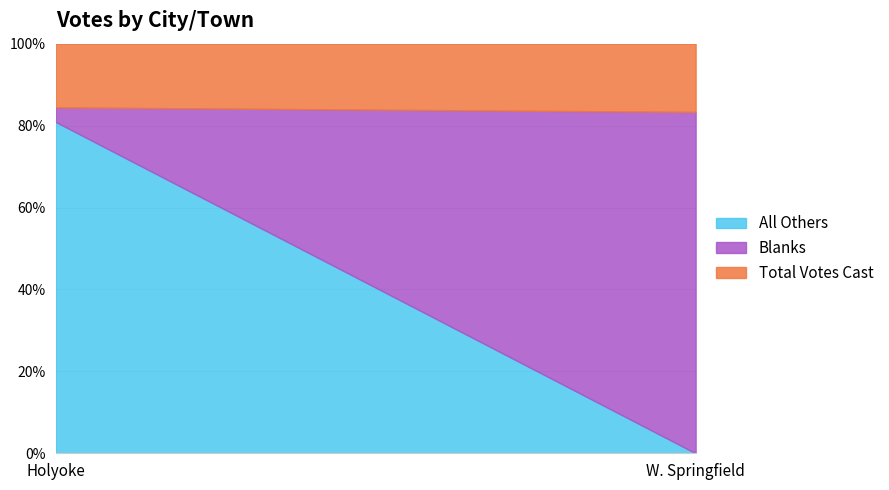

Which series has the largest total across all categories?

All Others